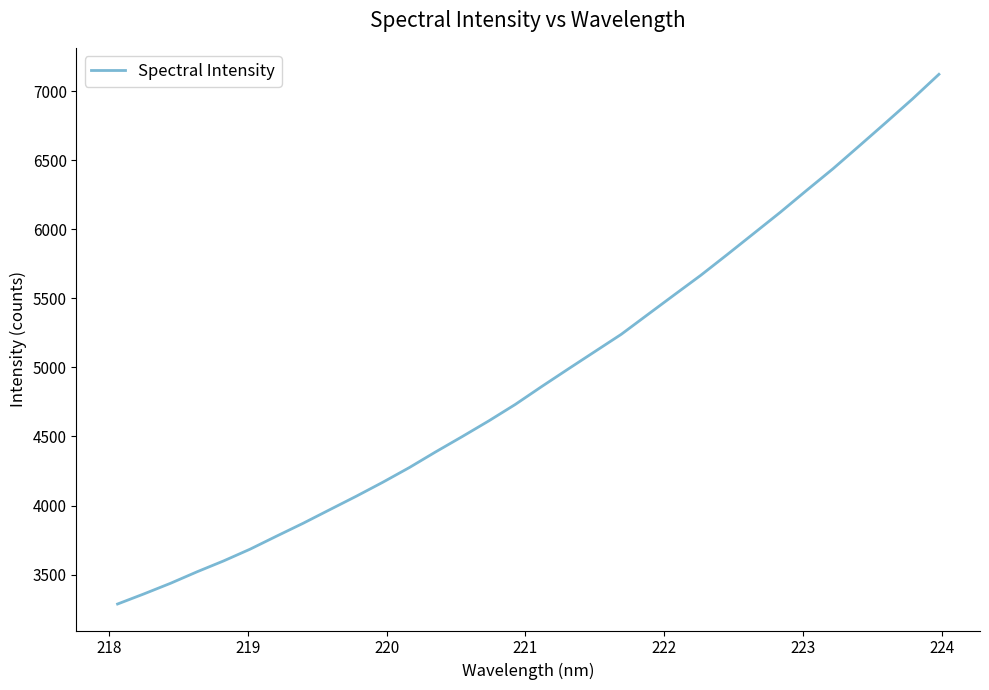

What is the minimum value shown in the chart?

3286.9